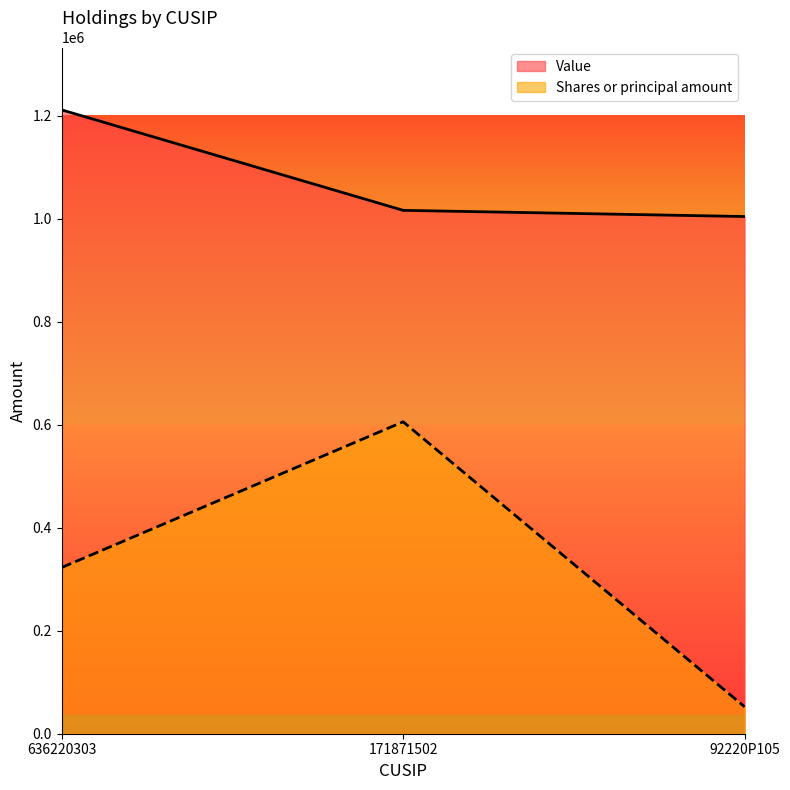

Rank the categories by Value value from highest to lowest.

636220303, 171871502, 92220P105